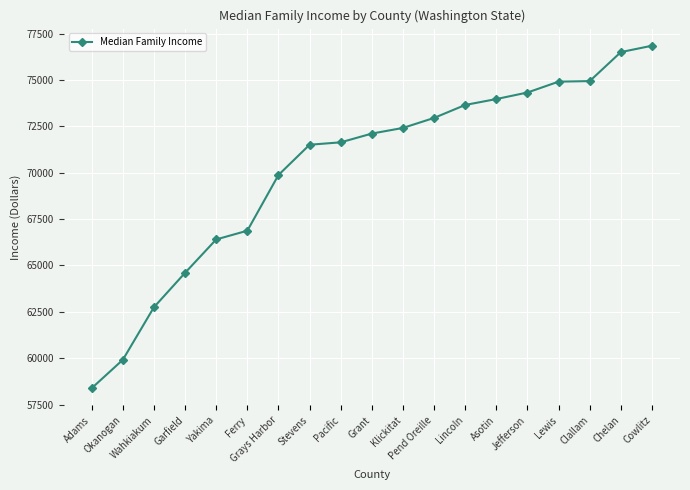

What is the sum of all values?

1334593